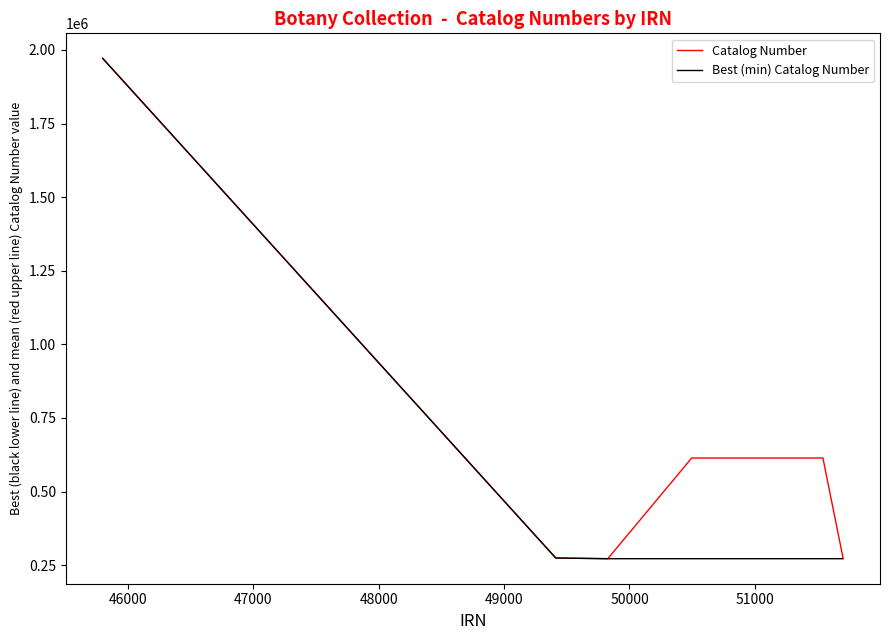

Which series has the largest total across all categories?

Catalog Number